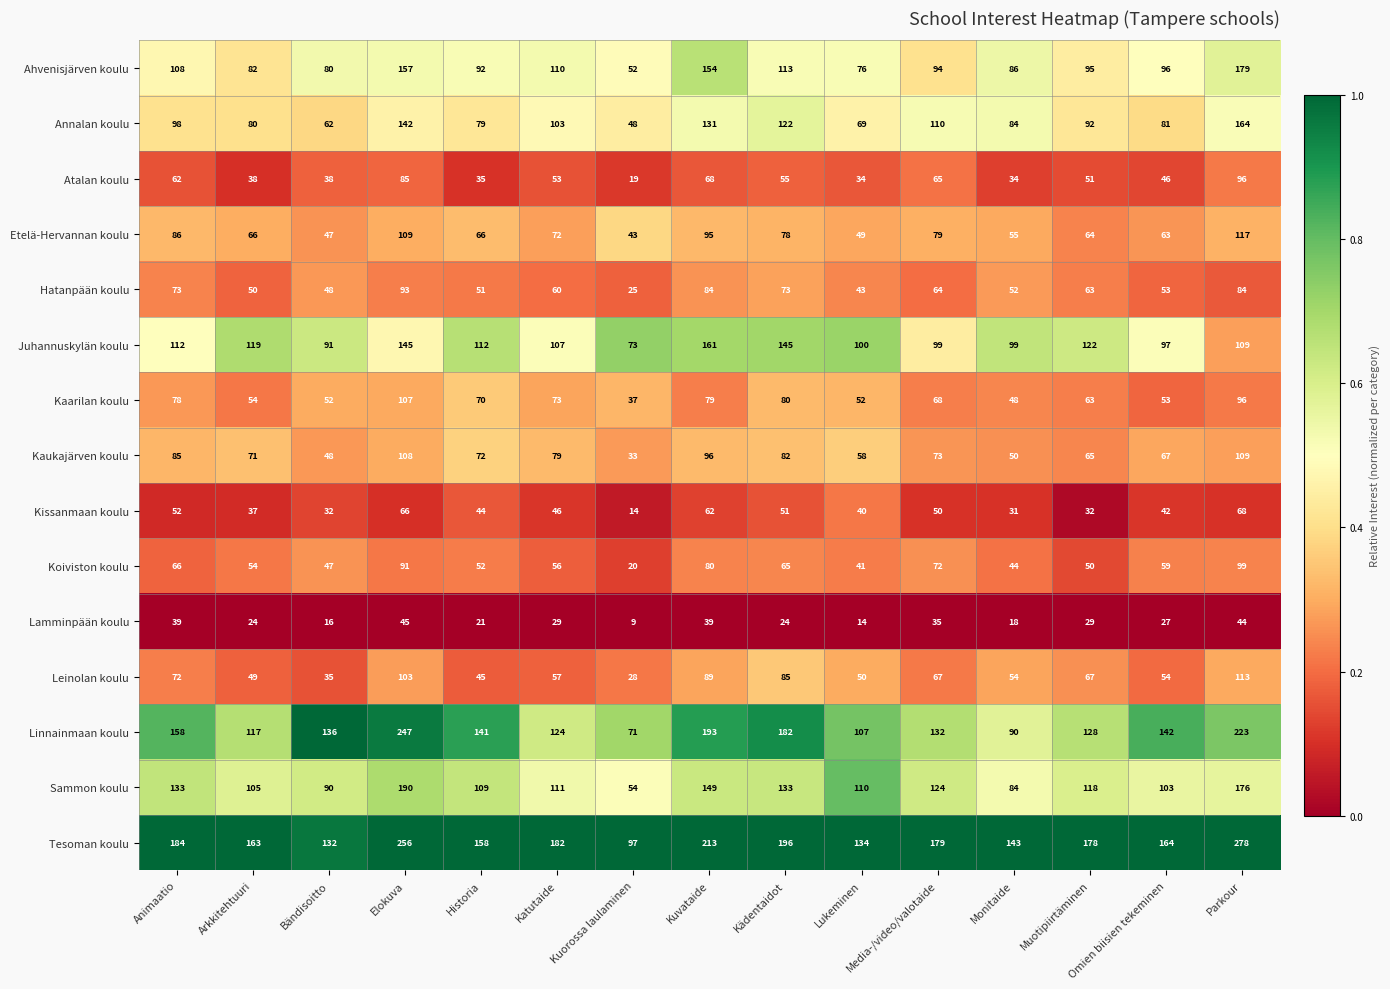

Between Bändisoitto and Historia, which series saw the biggest shift?

Tesoman koulu